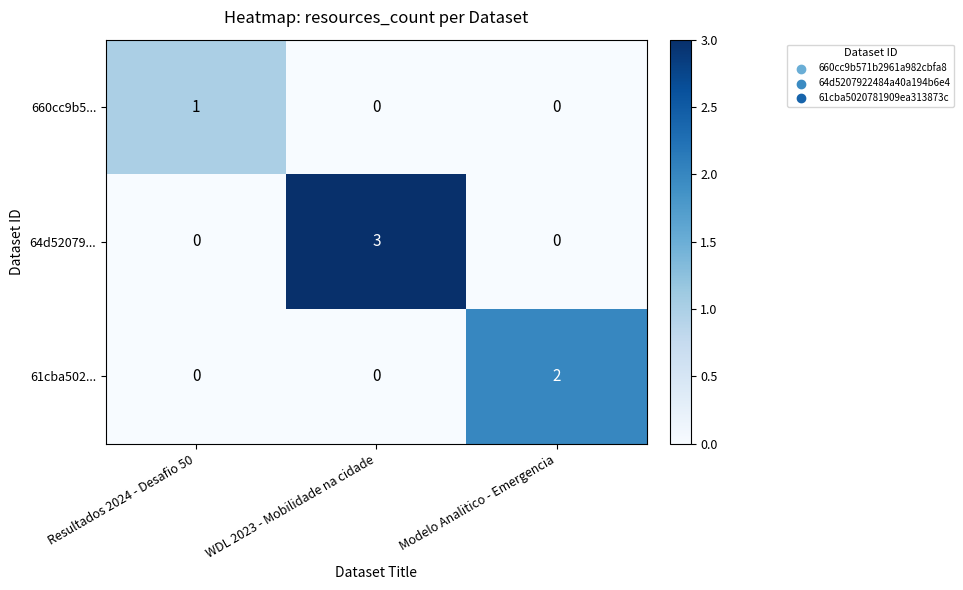

Reading left to right, what are all the values shown in this chart?

660cc9b5...: Resultados 2024 - Desafio 50=1	WDL 2023 - Mobilidade na cidade=0	Modelo Analitico - Emergencia=0
64d52079...: Resultados 2024 - Desafio 50=0	WDL 2023 - Mobilidade na cidade=3	Modelo Analitico - Emergencia=0
61cba502...: Resultados 2024 - Desafio 50=0	WDL 2023 - Mobilidade na cidade=0	Modelo Analitico - Emergencia=2